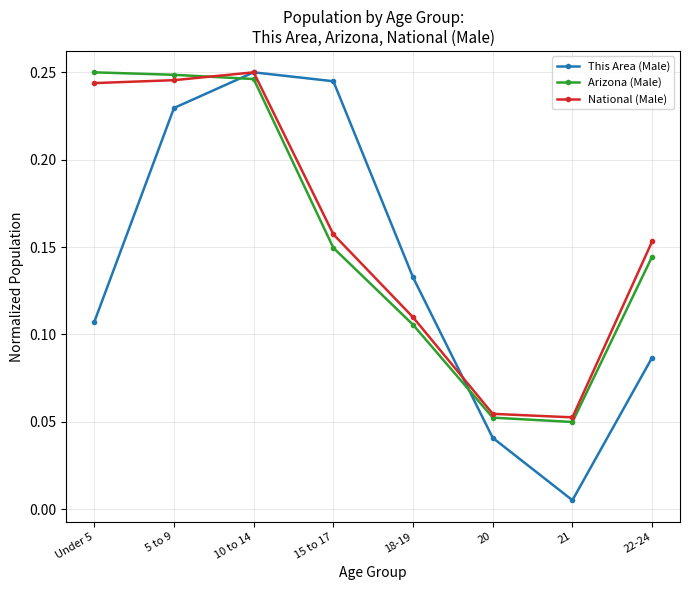

Which series has the largest range (max minus min)?

This Area (Male)